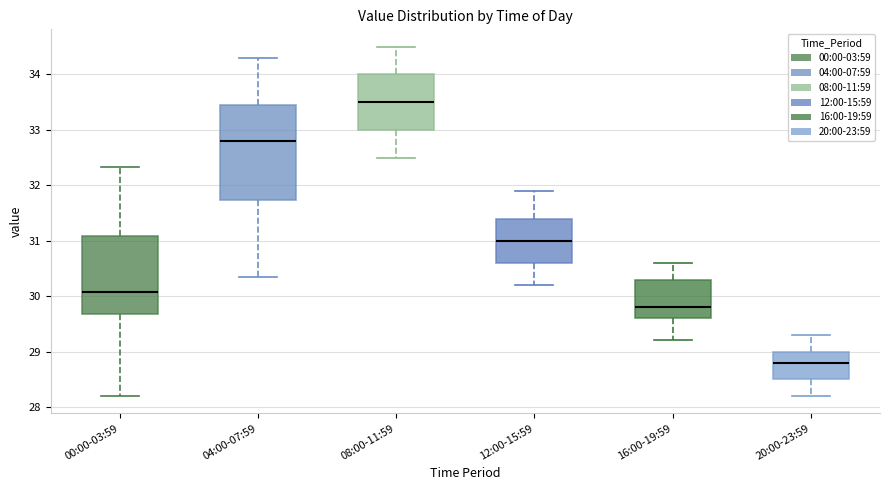

Reading left to right, transcribe this box plot: for each box, give where its median line is, the range the box spans, and where its two whiskers end, as read against the y-axis. The values are not printed on the chart, so give them approximately, as read against the axis.

00:00-03:59: median 30.1, box 29.7 to 31.1, whiskers 28.2 to 32.3
04:00-07:59: median 32.8, box 31.7 to 33.5, whiskers 30.4 to 34.3
08:00-11:59: median 33.5, box 33.0 to 34.0, whiskers 32.5 to 34.5
12:00-15:59: median 31.0, box 30.6 to 31.4, whiskers 30.2 to 31.9
16:00-19:59: median 29.8, box 29.6 to 30.3, whiskers 29.2 to 30.6
20:00-23:59: median 28.8, box 28.5 to 29.0, whiskers 28.2 to 29.3